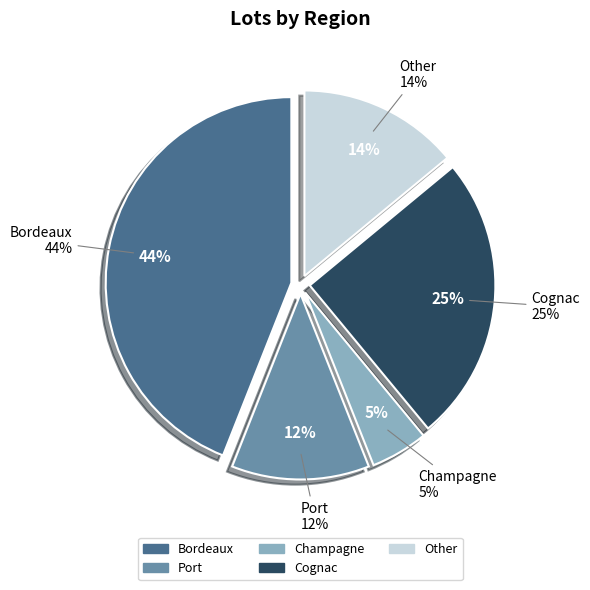

What percentage is the Champagne slice, to the nearest percent?

5%